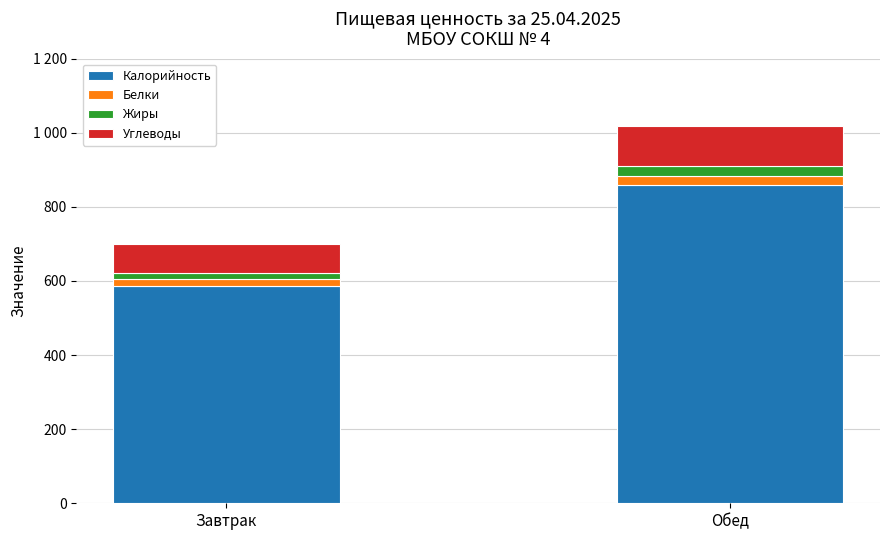

Rank the series at Завтрак from highest to lowest value.

Калорийность, Углеводы, Белки, Жиры